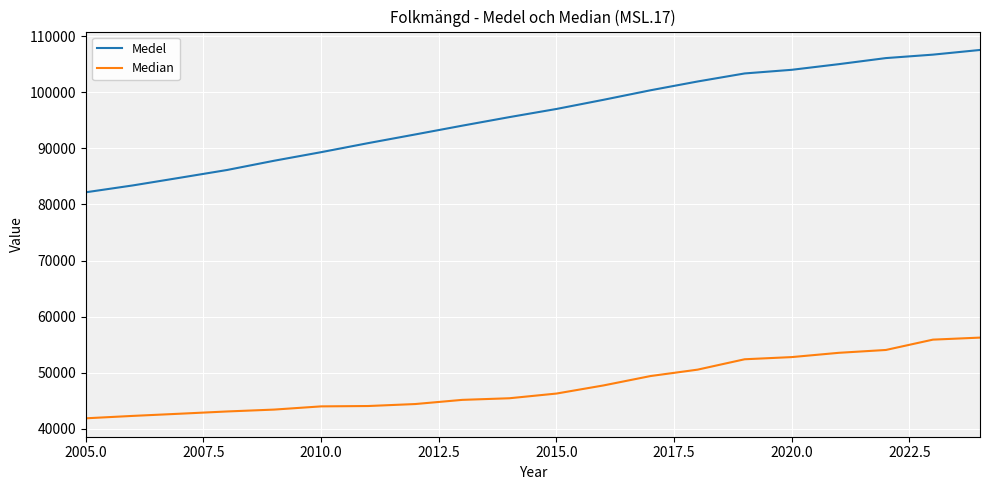

How many lines are shown in the chart?

2